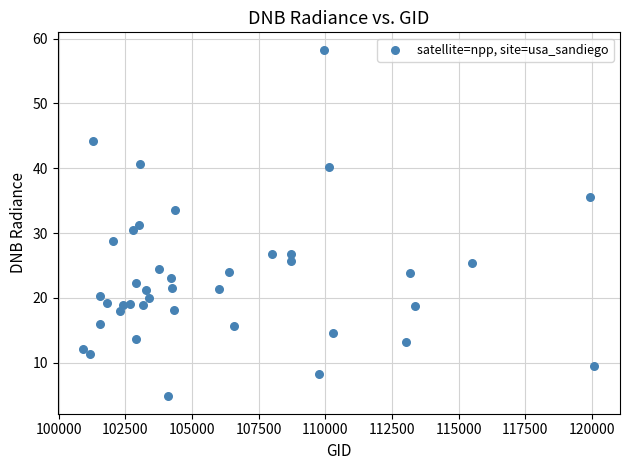

What is the range of X values (max minus min)?

19160.0